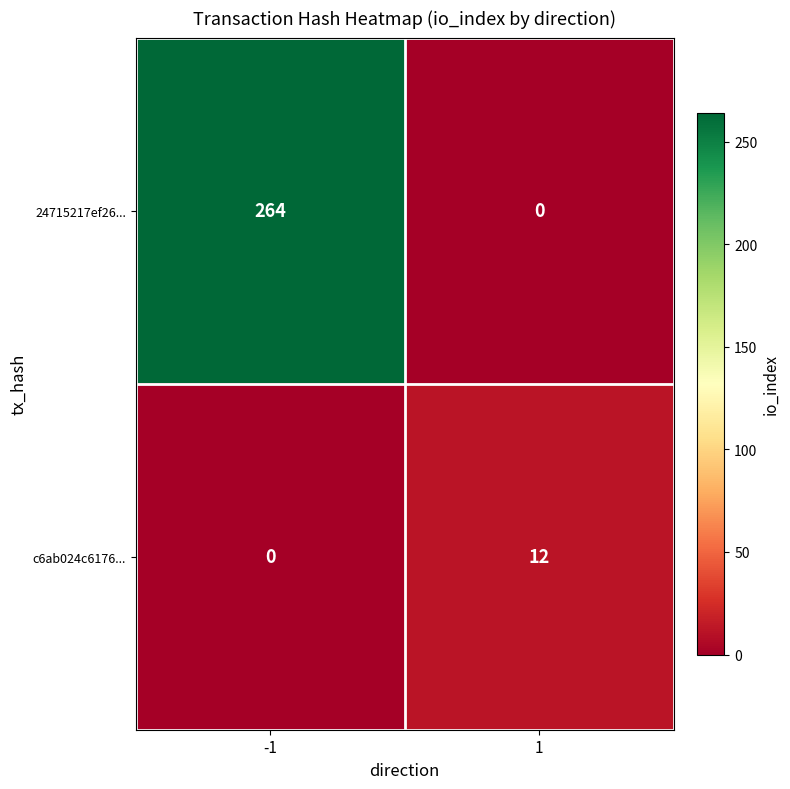

Which series has the largest total across all categories?

24715217ef26...